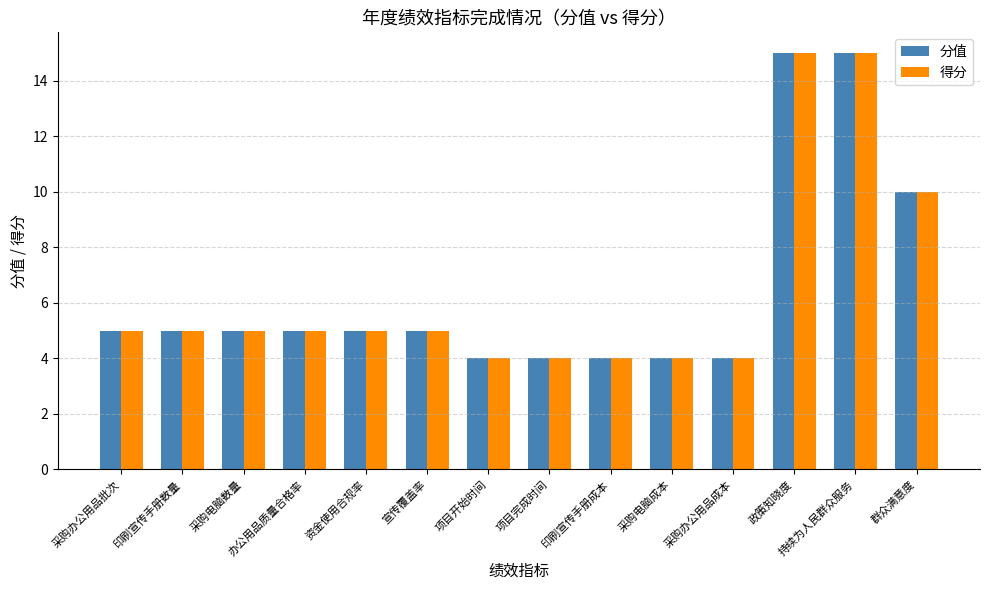

What value does the 得分 series have at 采购办公用品批次?

5